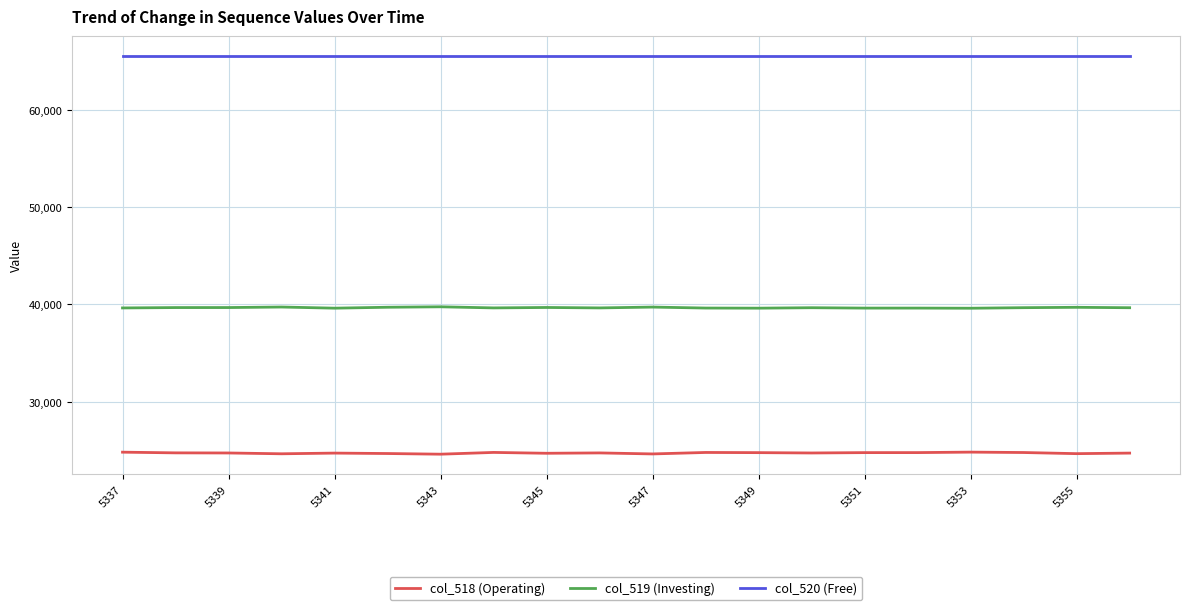

How many lines are shown in the chart?

3